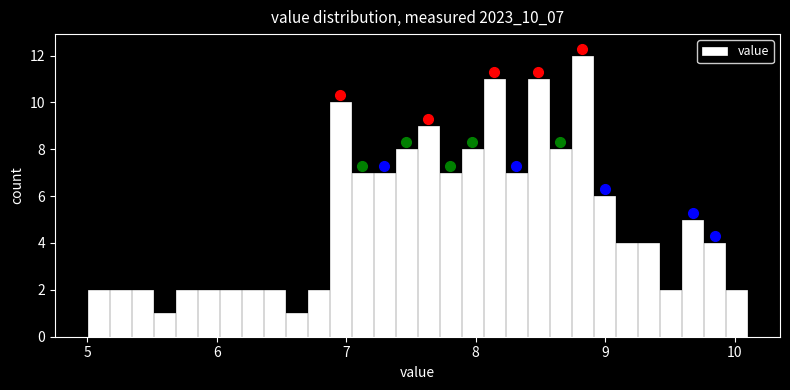

Read against the x-axis, roughly where is the centre of the tallest bar?

8.8